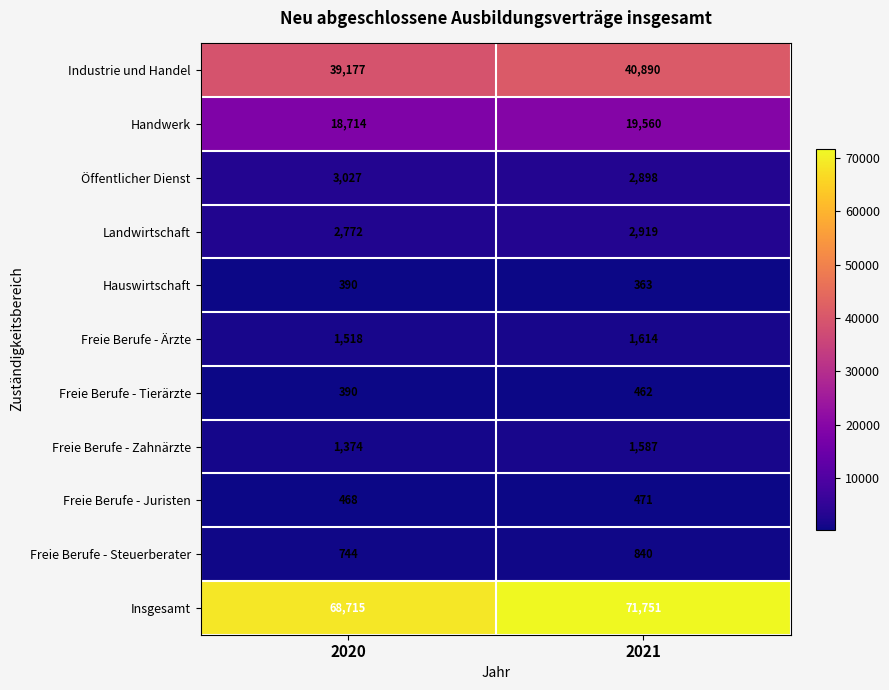

At 2021, list the series in order from largest to smallest.

Insgesamt, Industrie und Handel, Handwerk, Landwirtschaft, Öffentlicher Dienst, Freie Berufe - Ärzte, Freie Berufe - Zahnärzte, Freie Berufe - Steuerberater, Freie Berufe - Juristen, Freie Berufe - Tierärzte, Hauswirtschaft